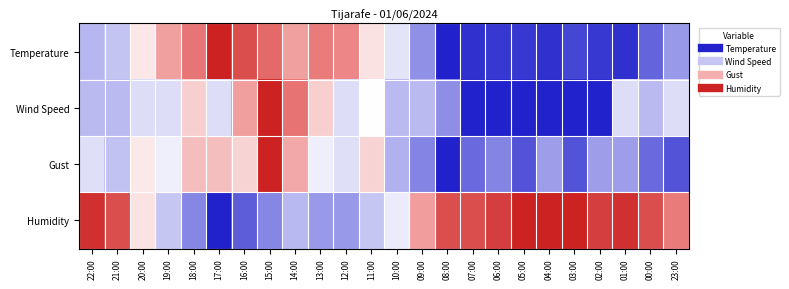

Which category has the highest value across all series?

17:00